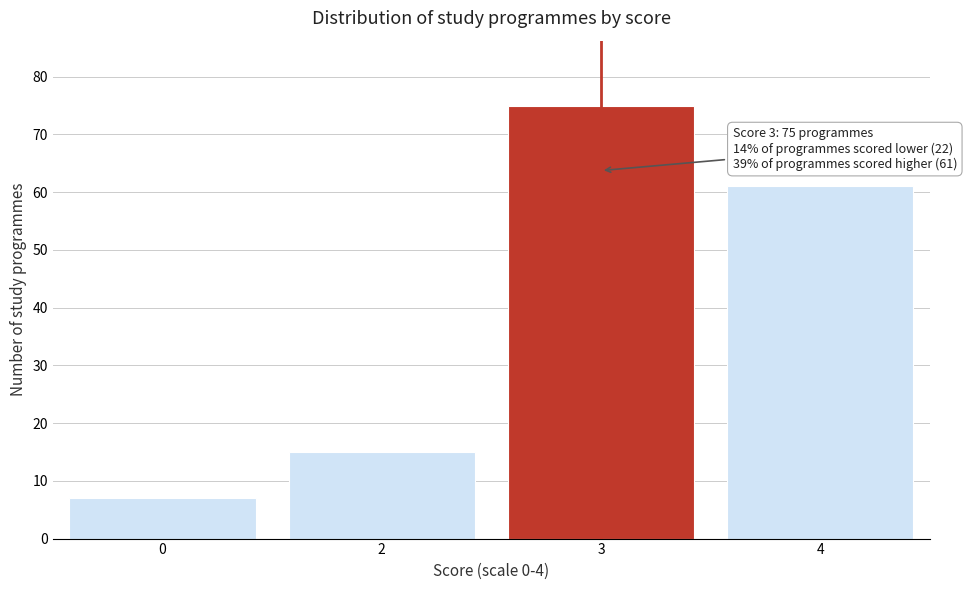

Reading left to right, list all the values displayed in this chart.

0=7	2=15	3=75	4=61